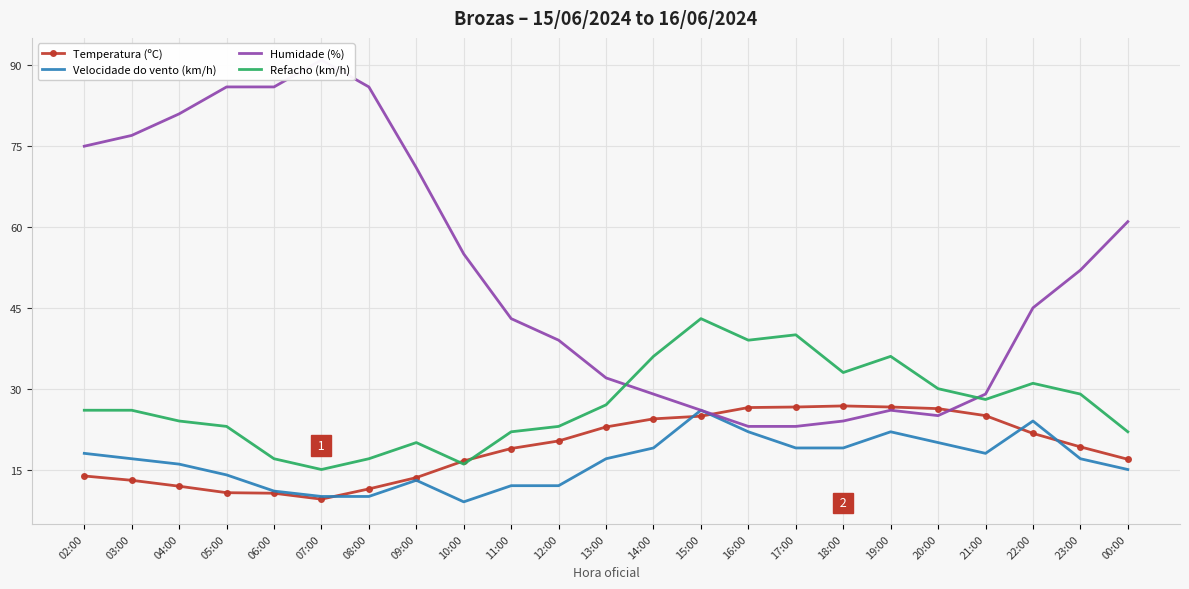

What are all the series names shown in the legend?

Temperatura (ºC), Velocidade do vento (km/h), Humidade (%), Refacho (km/h)